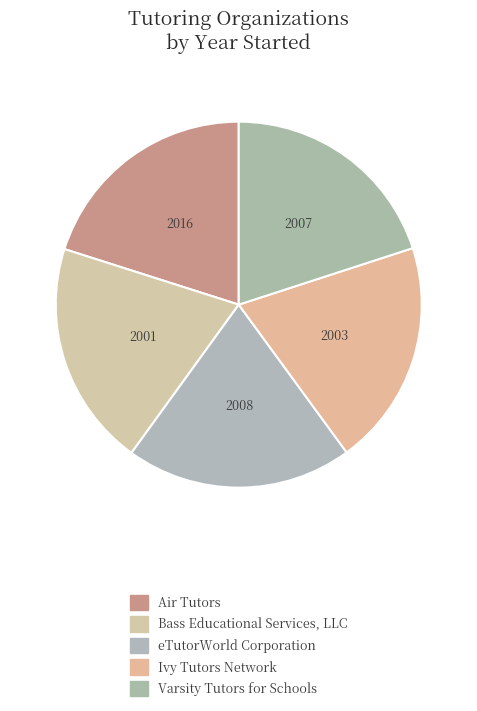

How many slices are in this pie chart?

5